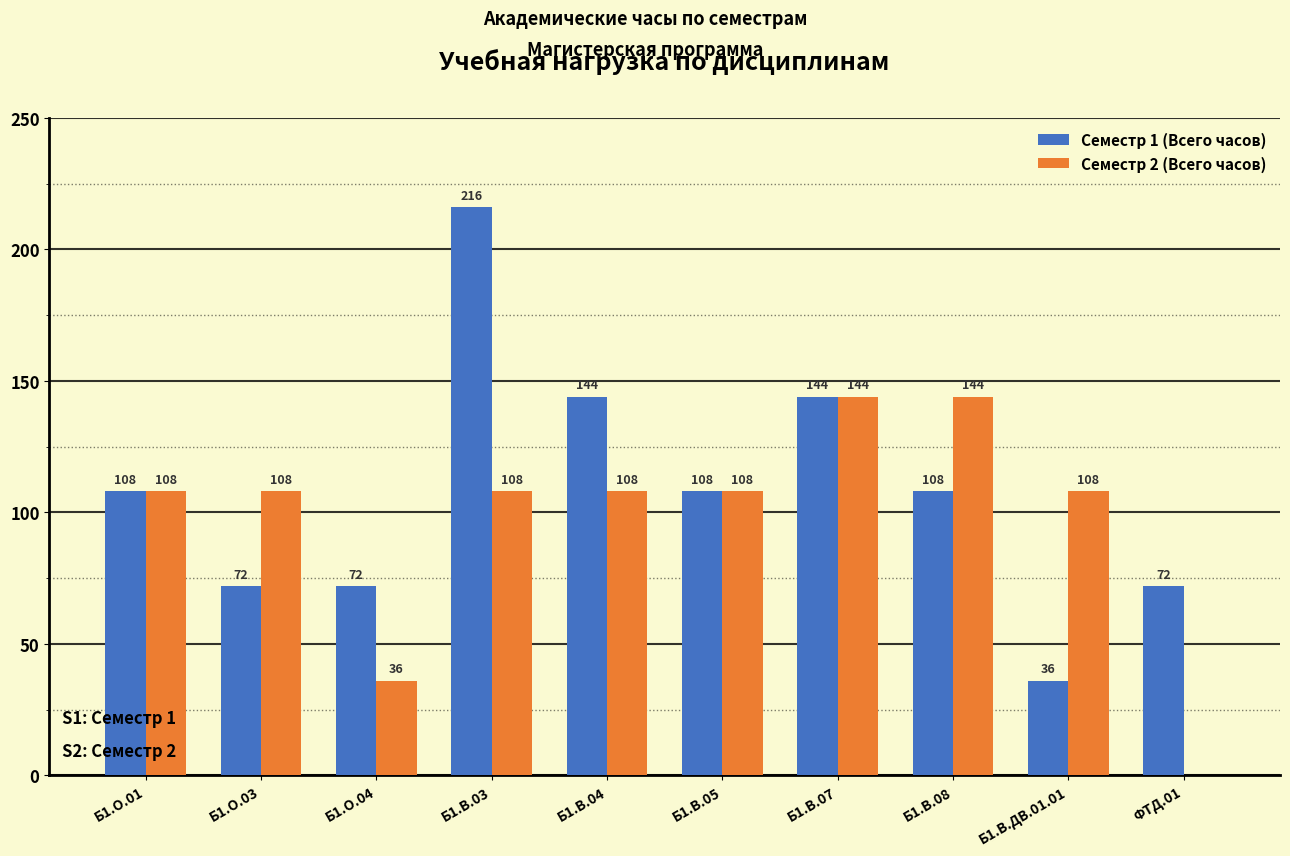

Count the number of data series in this chart.

2